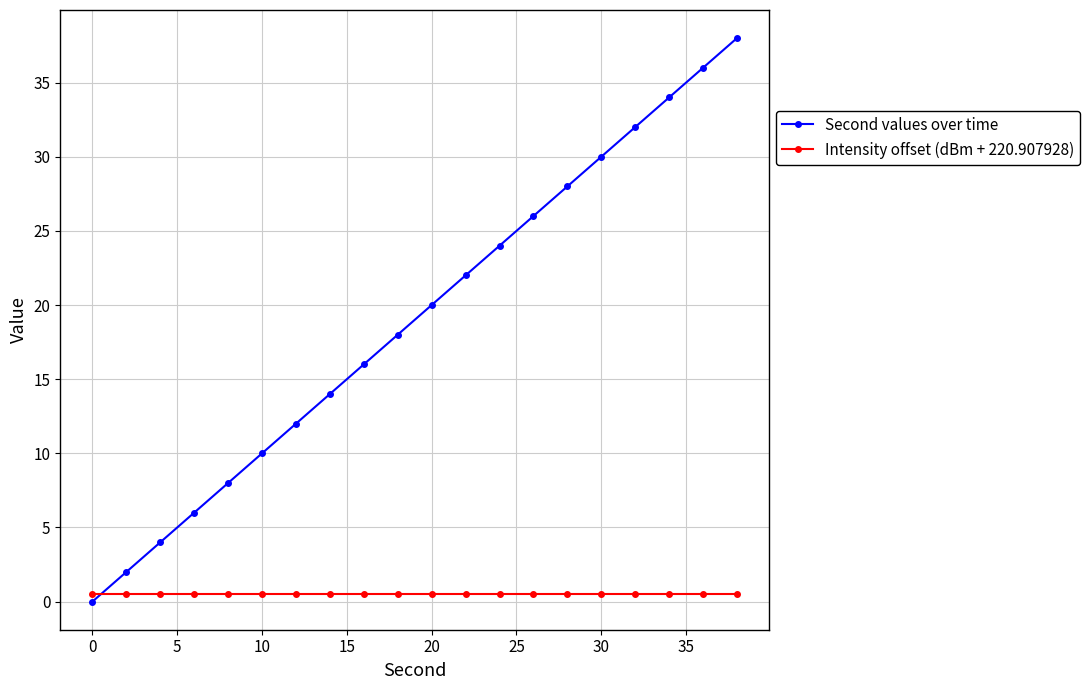

Which series has the largest range (max minus min)?

Second values over time